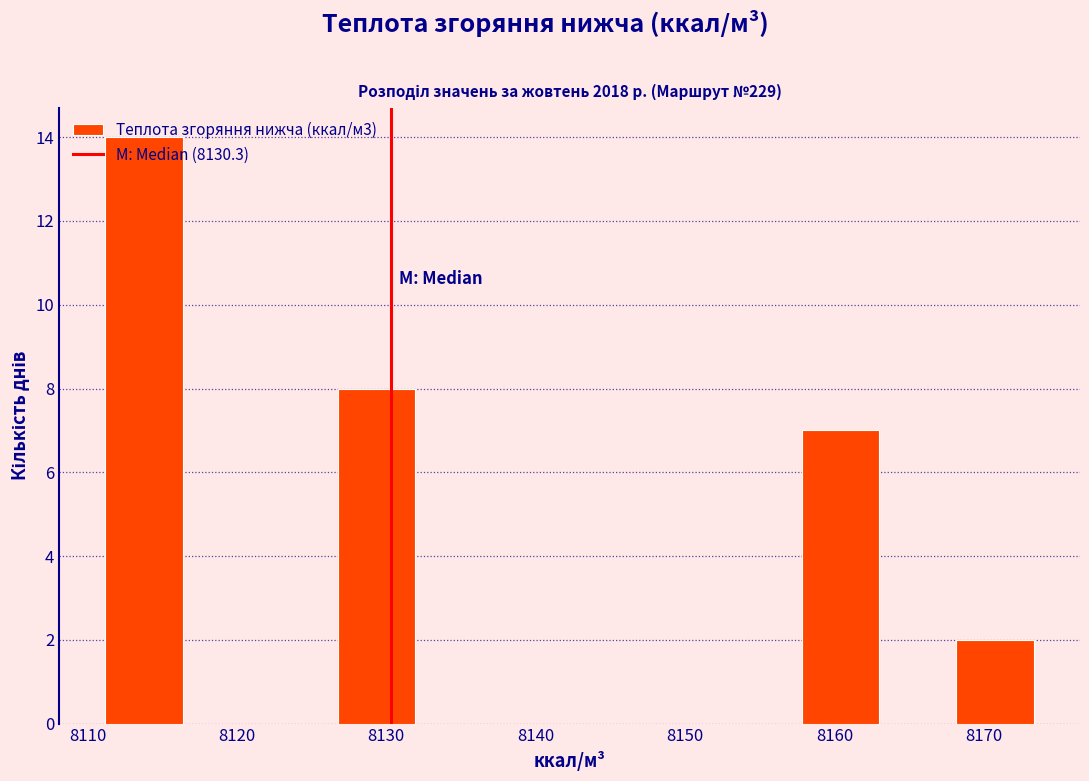

Reading left to right, transcribe this chart: for each bar, give the range it covers on the x-axis and its height. Neither the bar edges nor the heights are printed on the chart, so give them approximately, as read against the axes.

8111 to 8116: 14
8116 to 8122: 0
8122 to 8127: 0
8127 to 8132: 8
8132 to 8137: 0
8137 to 8142: 0
8142 to 8147: 0
8147 to 8153: 0
8153 to 8158: 0
8158 to 8163: 7
8163 to 8168: 0
8168 to 8173: 2